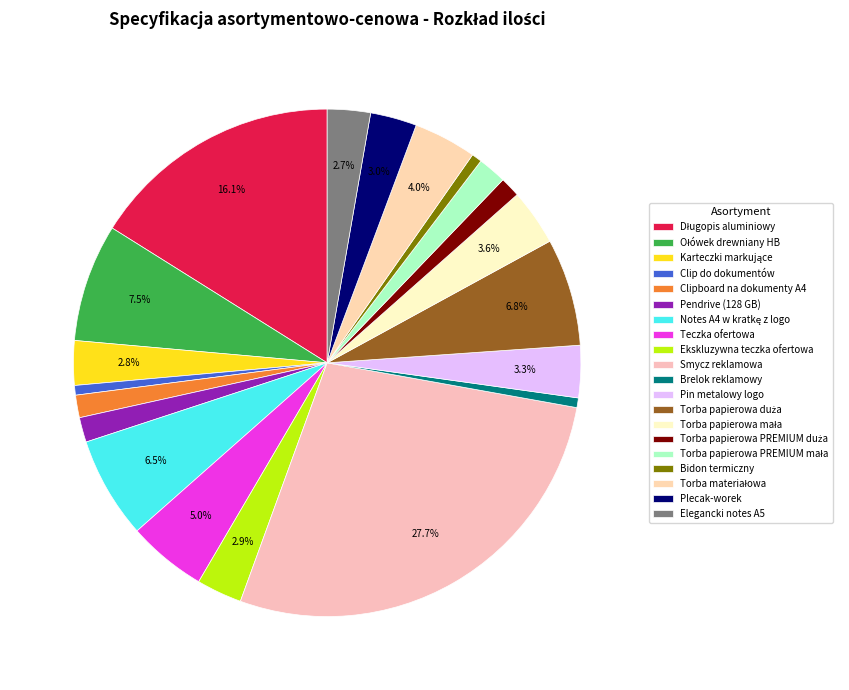

Which has a higher value, Torba papierowa duża or Torba papierowa PREMIUM duża?

Torba papierowa duża